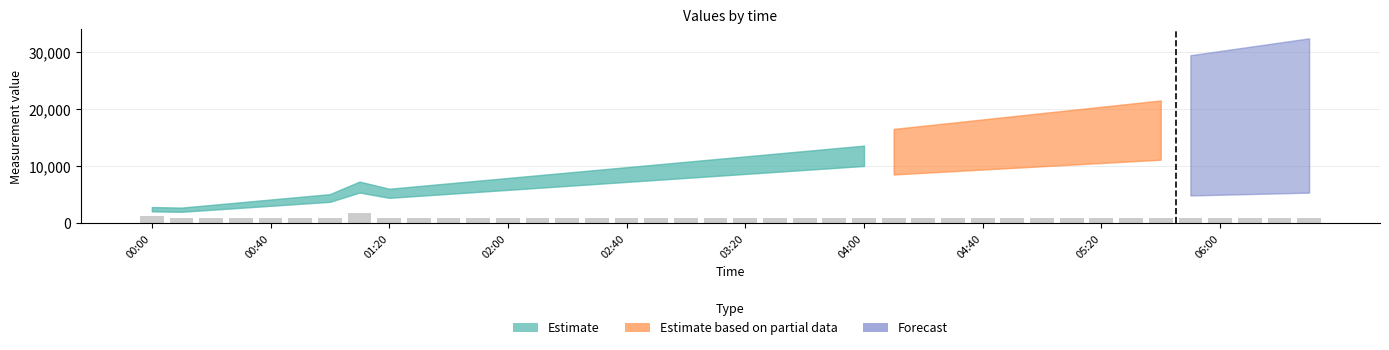

What is the maximum value shown in the chart?

1900